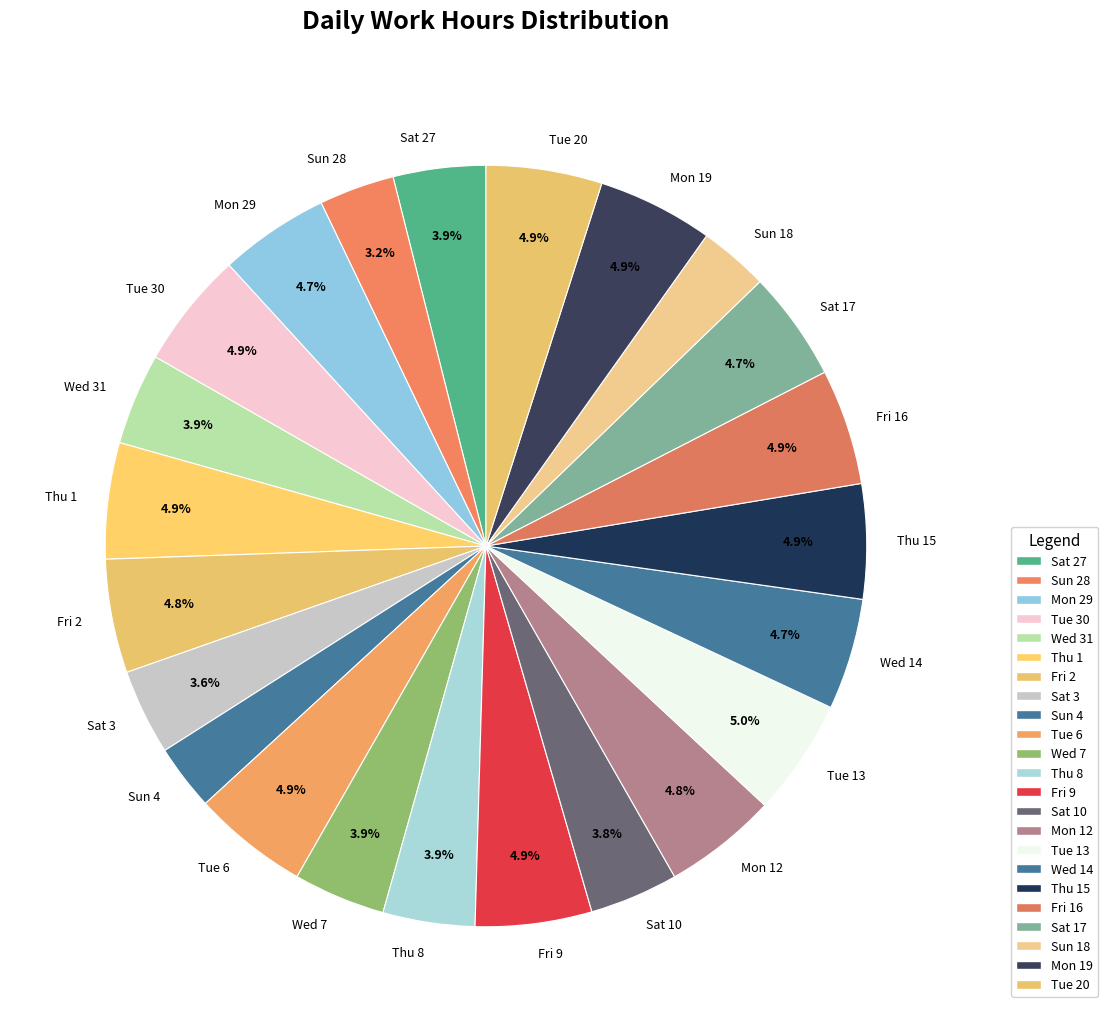

To the nearest percent, what is the average slice percentage?

4%